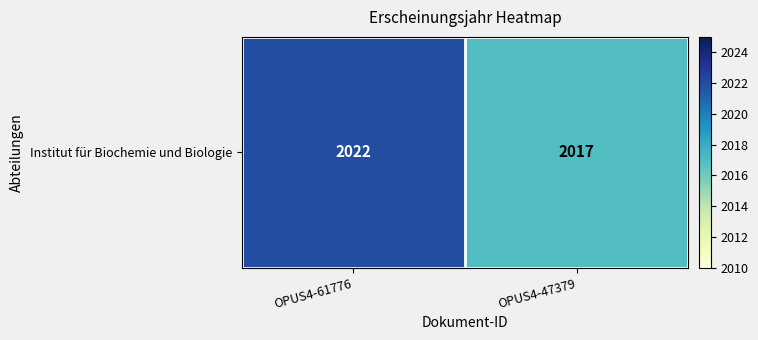

What is the minimum value shown in the chart?

2017